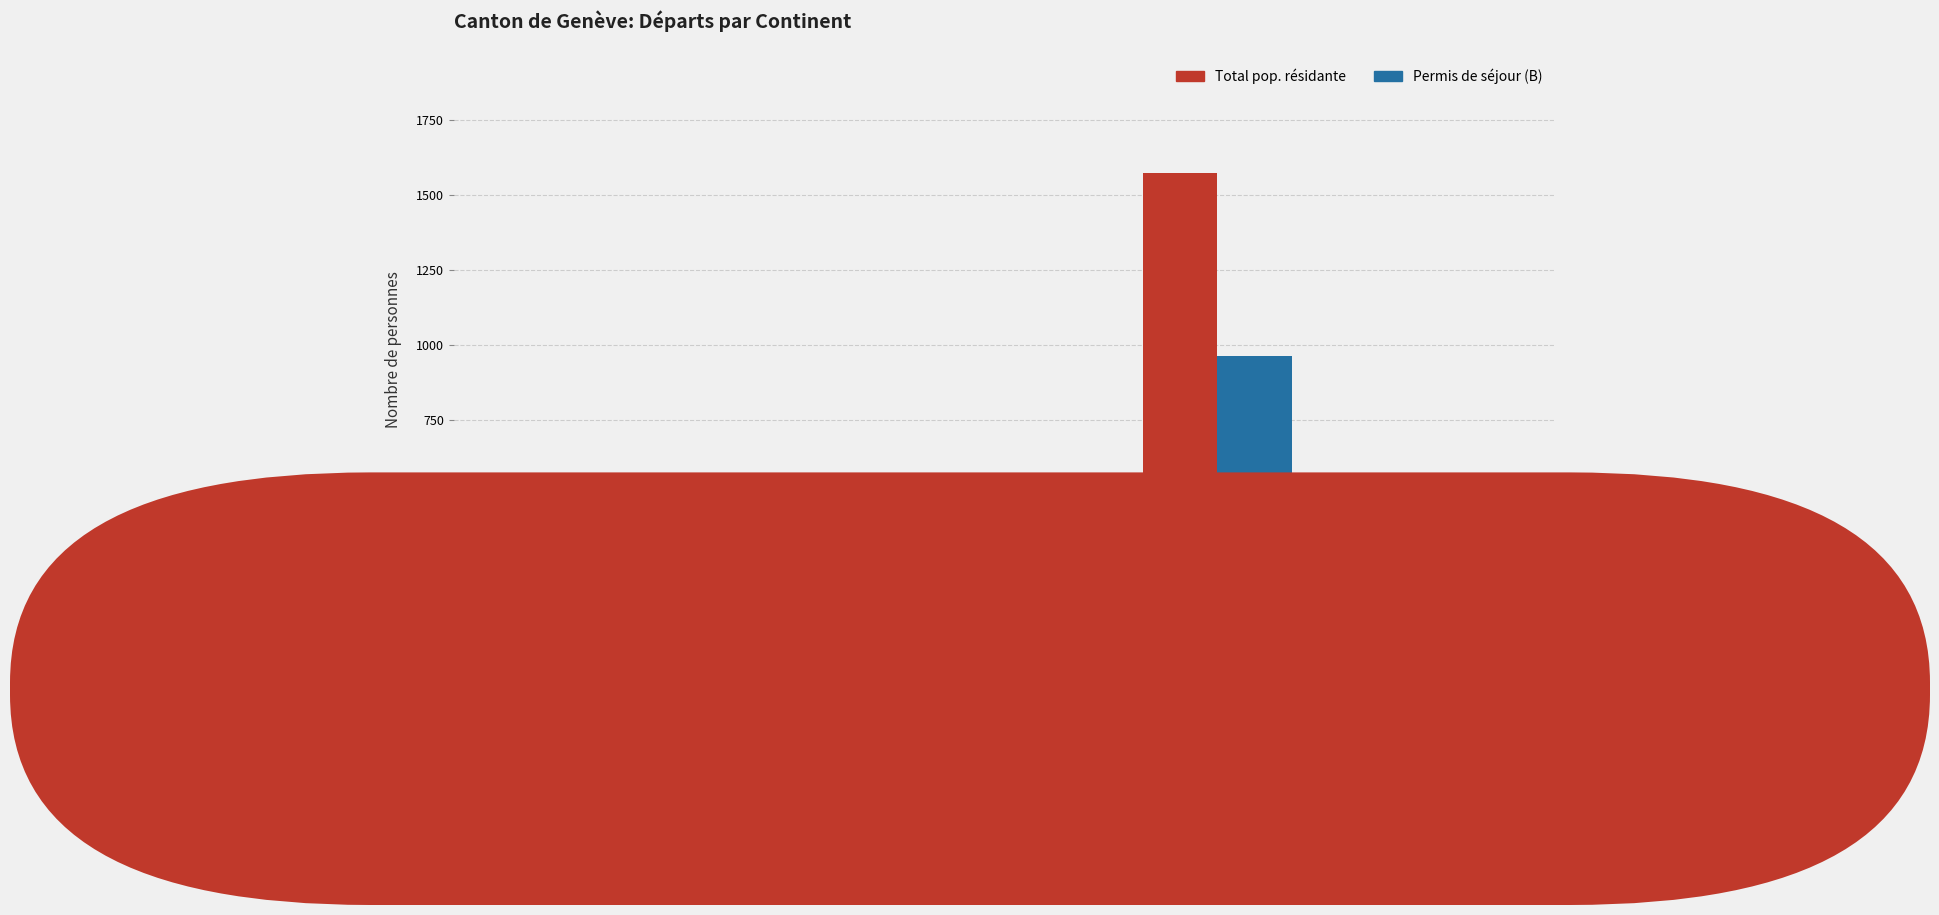

Reading right to left, extract all data points from this chart.

Total pop. résidante: OCÉANIE=13	EUROPE=1572	ASIE=207	AMÉRIQUE=166	AFRIQUE=59
Permis de séjour (B): OCÉANIE=11	EUROPE=963	ASIE=176	AMÉRIQUE=134	AFRIQUE=48